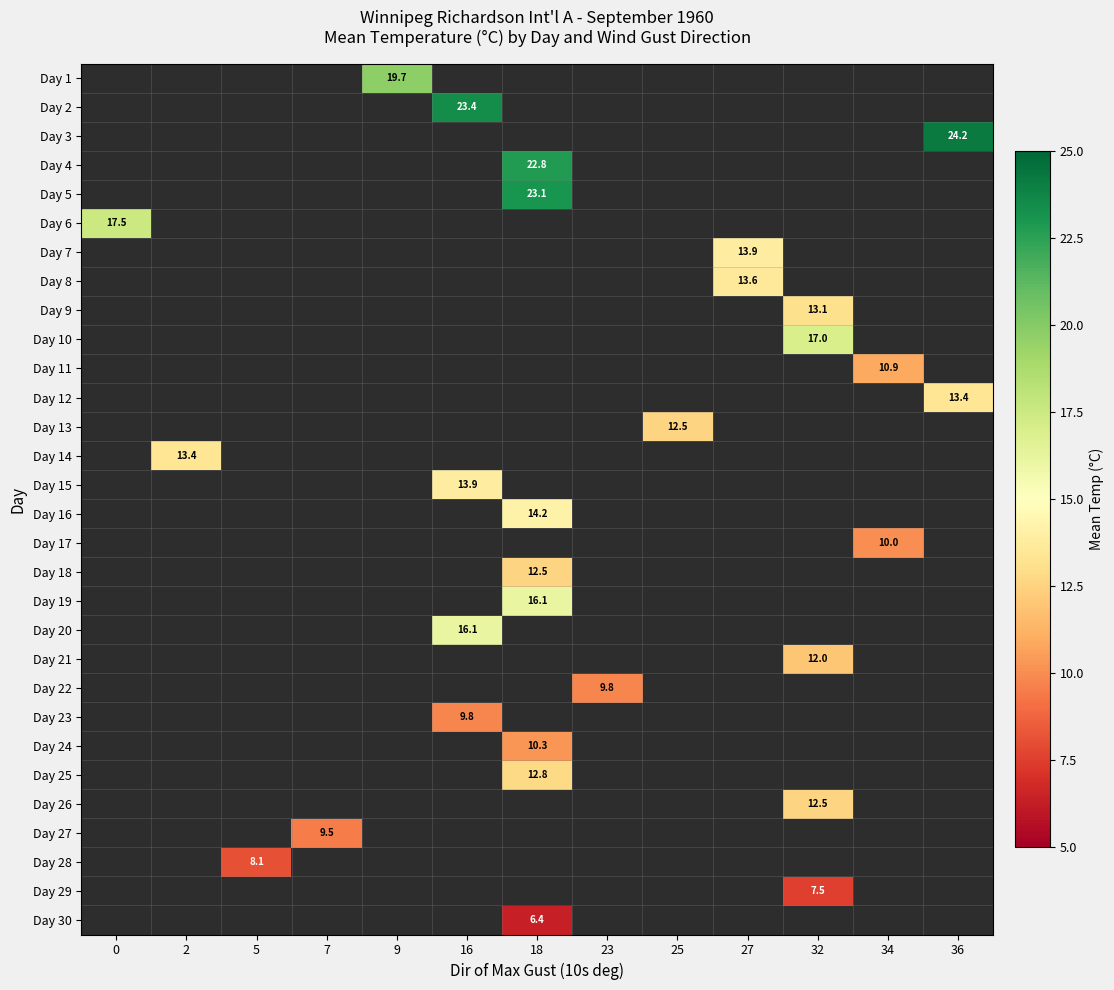

Is it true that Day 14 equals 13.4 at 2?

True